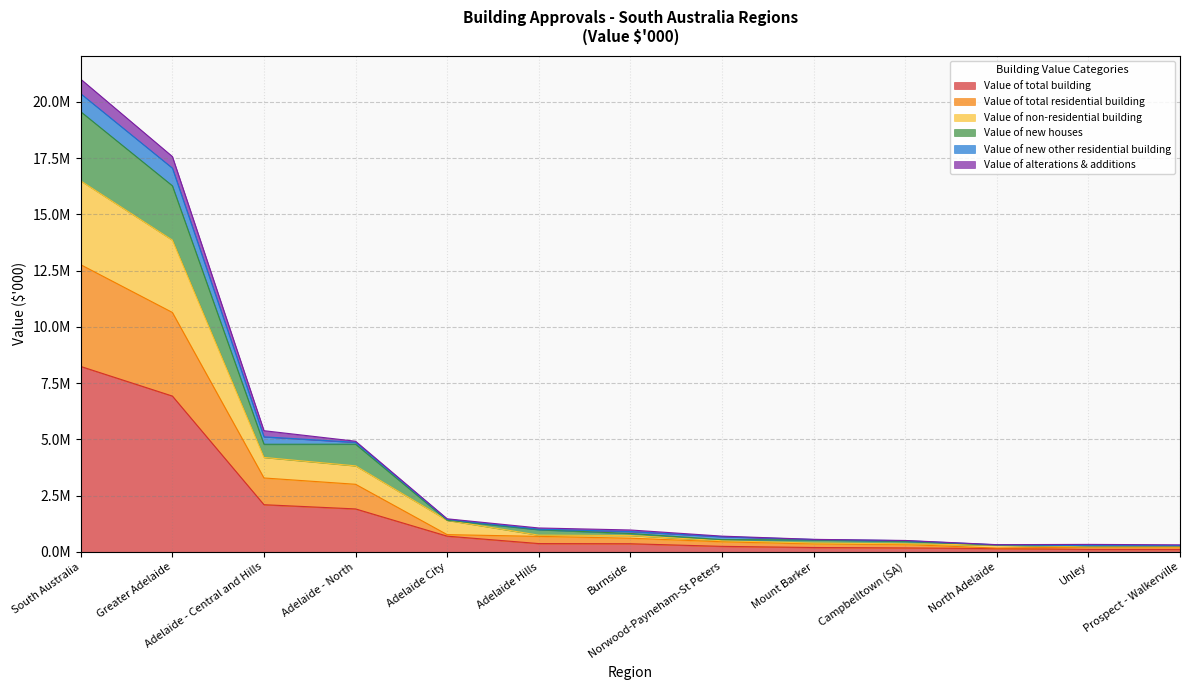

True or false: Value of total residential building and Value of total building cross at least once.

False